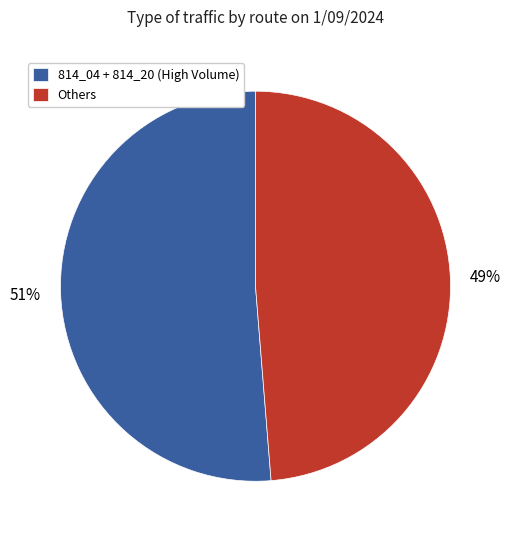

Approximately how many times larger is the value at Others compared to 814_04 + 814_20 (High Volume)?

1.0